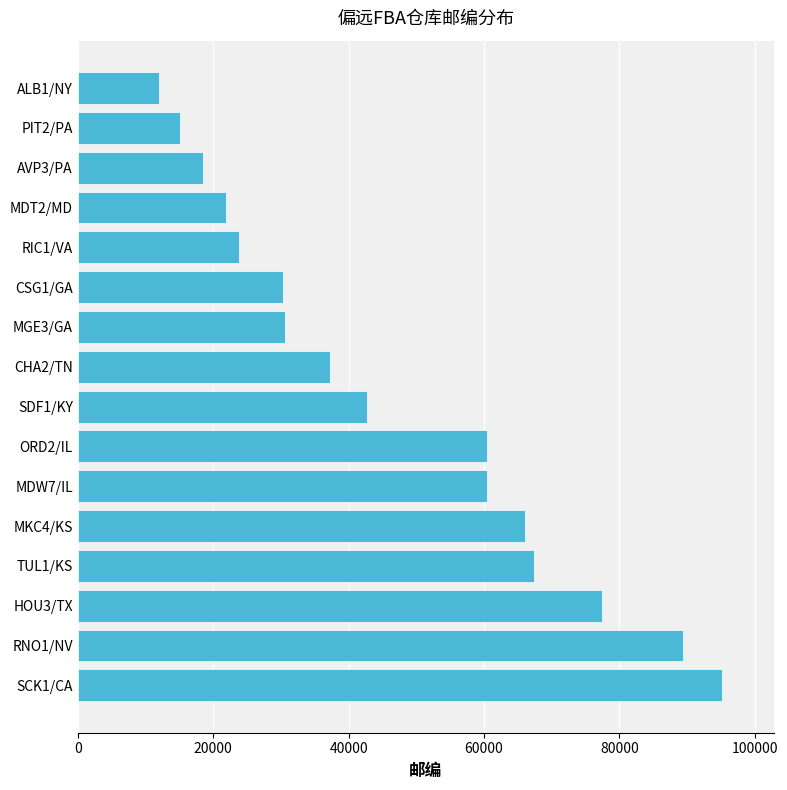

Which has a higher value, MDW7/IL or RNO1/NV?

RNO1/NV